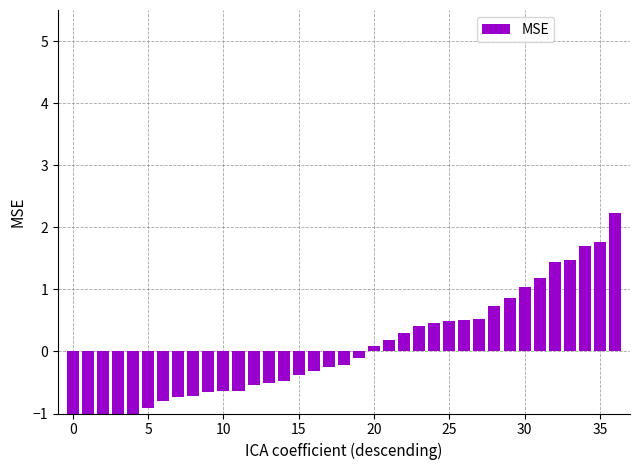

What is the label of the 15th bar from the left?

14